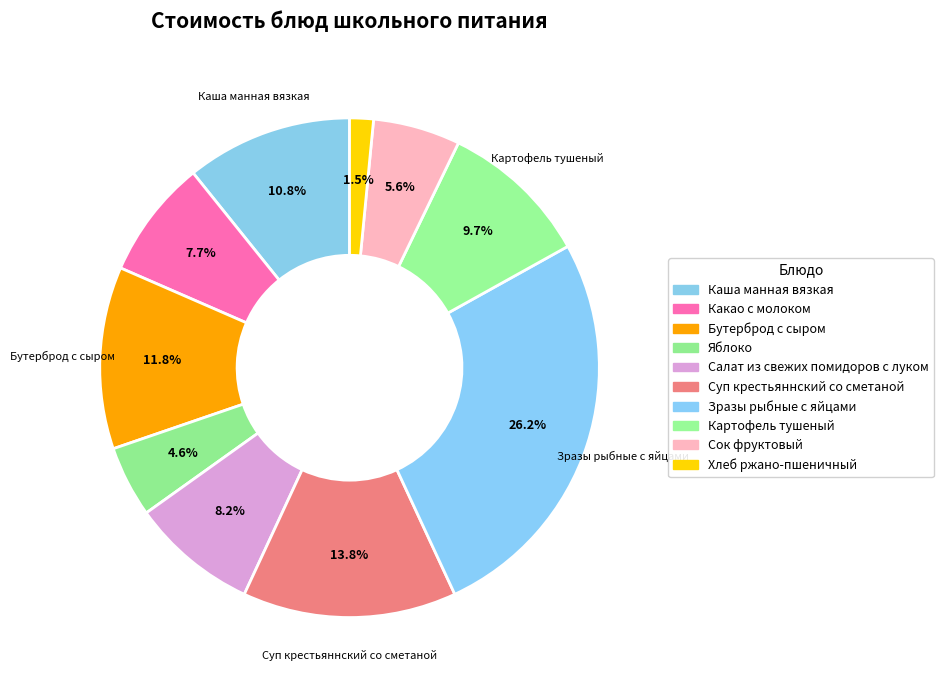

How many slices are in this pie chart?

10